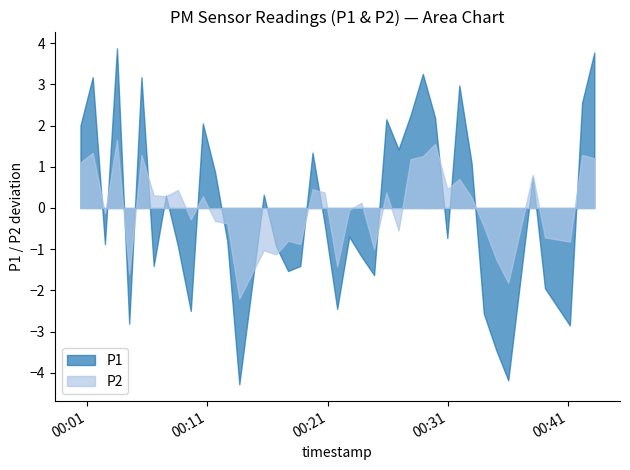

Which series has the largest range (max minus min)?

P1